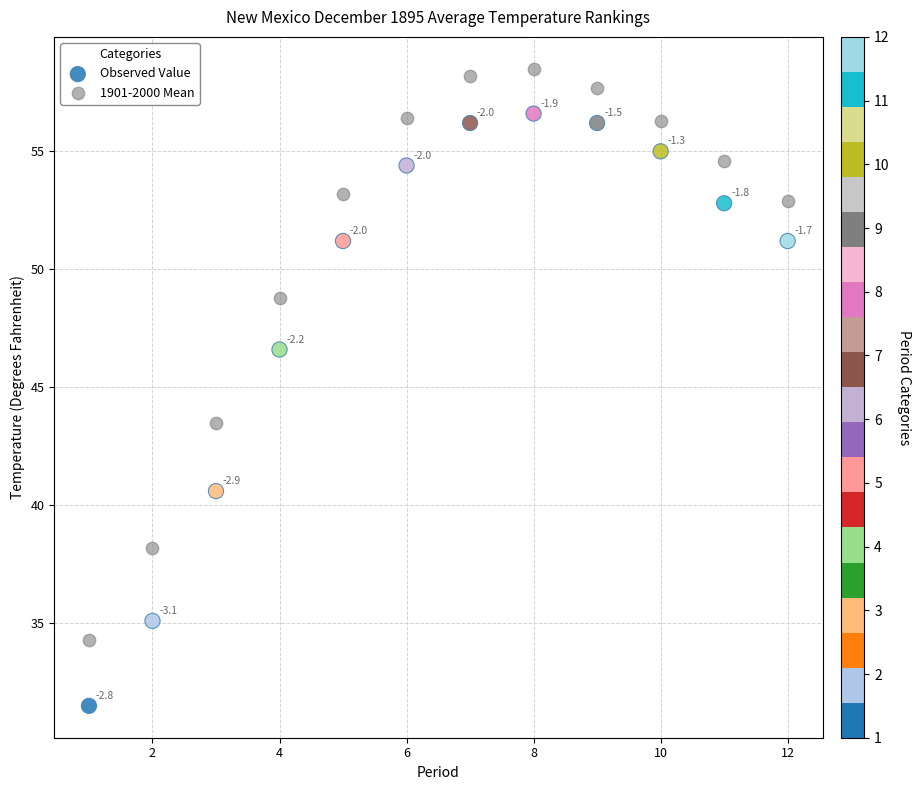

Which series has the widest spread of Y values?

Observed Value